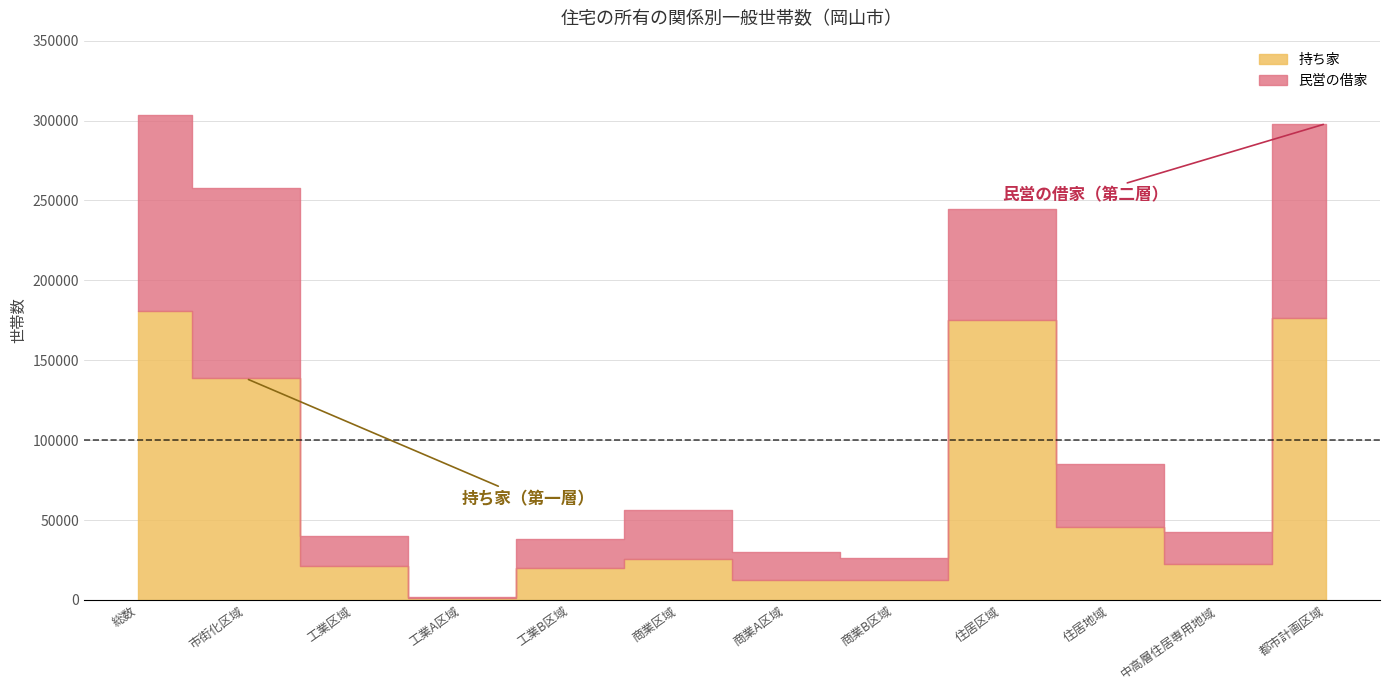

The value of 持ち家 at 工業B区域 is 13592. True or false?

False